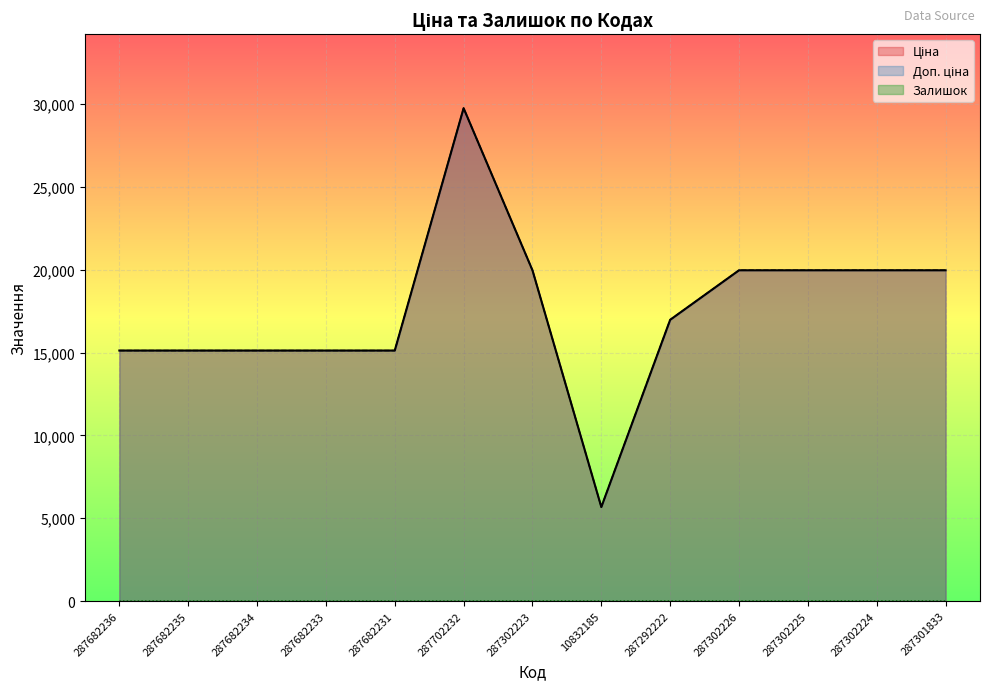

List the labels in order of Залишок value, smallest first.

287682236, 287682235, 287682234, 287682233, 287682231, 287702232, 287301833, 10832185, 287302226, 287302224, 287292222, 287302223, 287302225